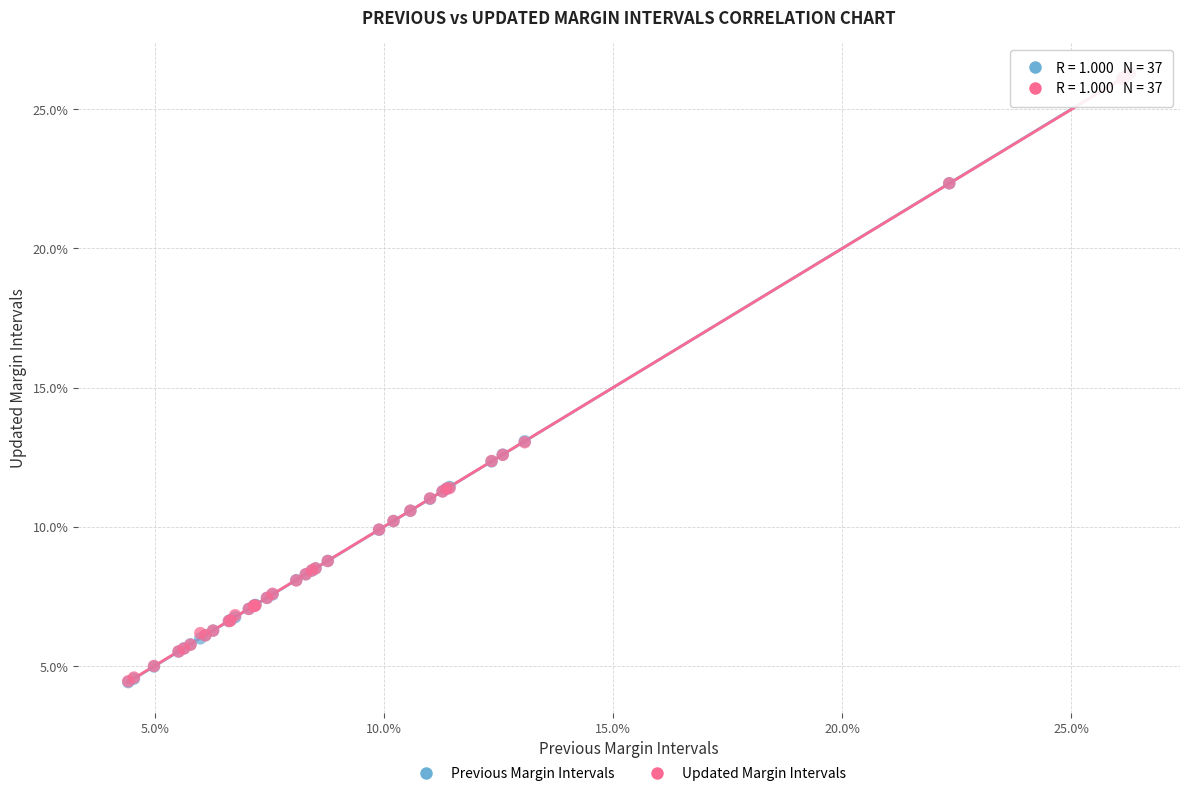

What are all the series names shown in the legend?

Previous Margin Intervals, Updated Margin Intervals